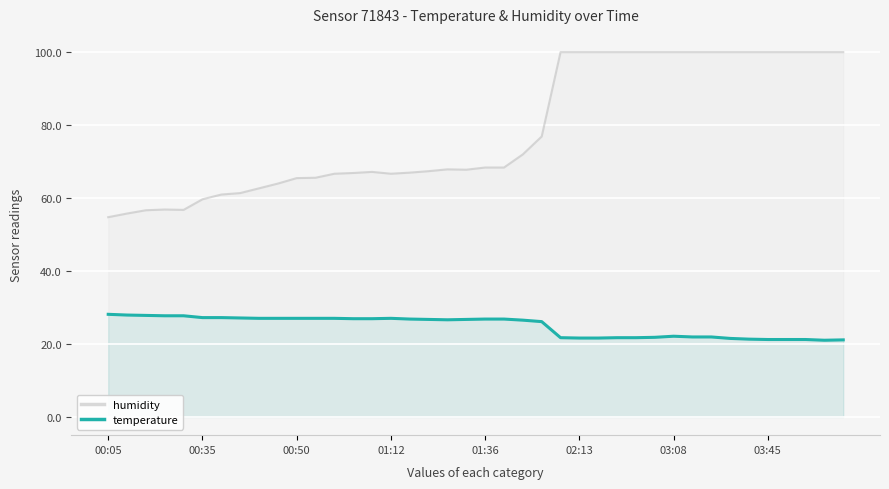

Which series has the largest total across all categories?

humidity